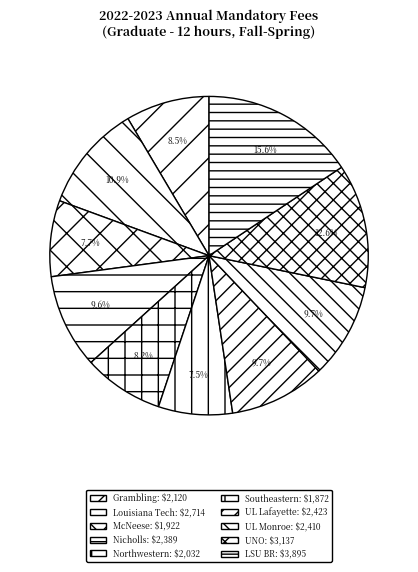

Is it true that Southeastern is 8% of the pie?

True